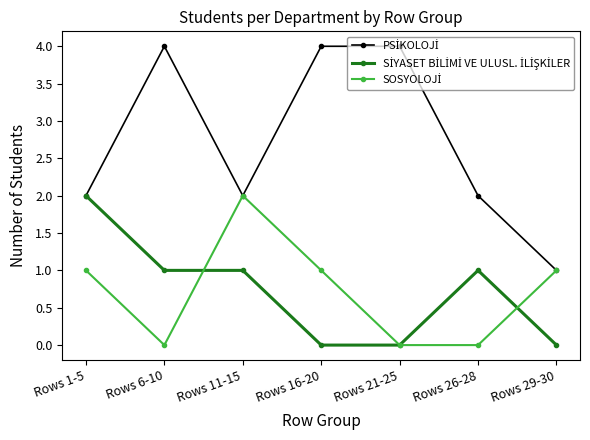

What is the spread (max minus min) of values at Rows 11-15?

1